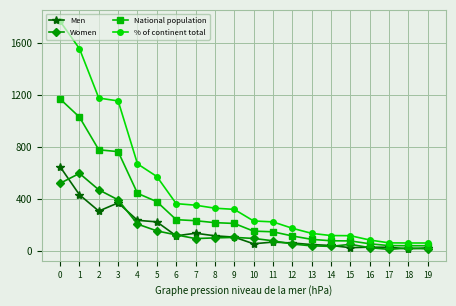

What is the maximum value shown in the chart?

1763